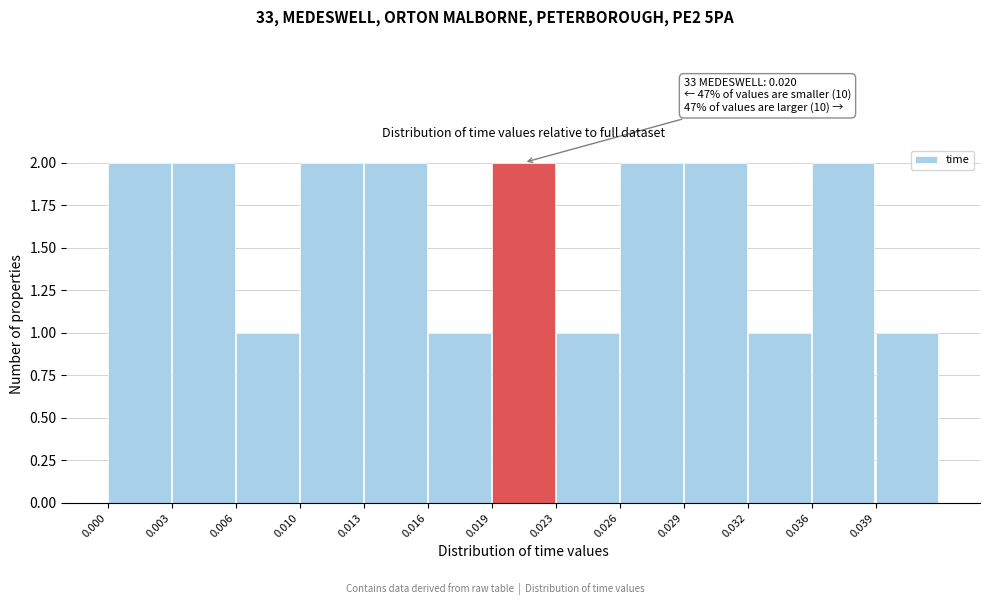

Reading right to left, what are all the values shown in this chart?

0.039=1	0.036=2	0.032=1	0.029=2	0.026=2	0.023=1	0.019=2	0.016=1	0.013=2	0.010=2	0.006=1	0.003=2	0.000=2